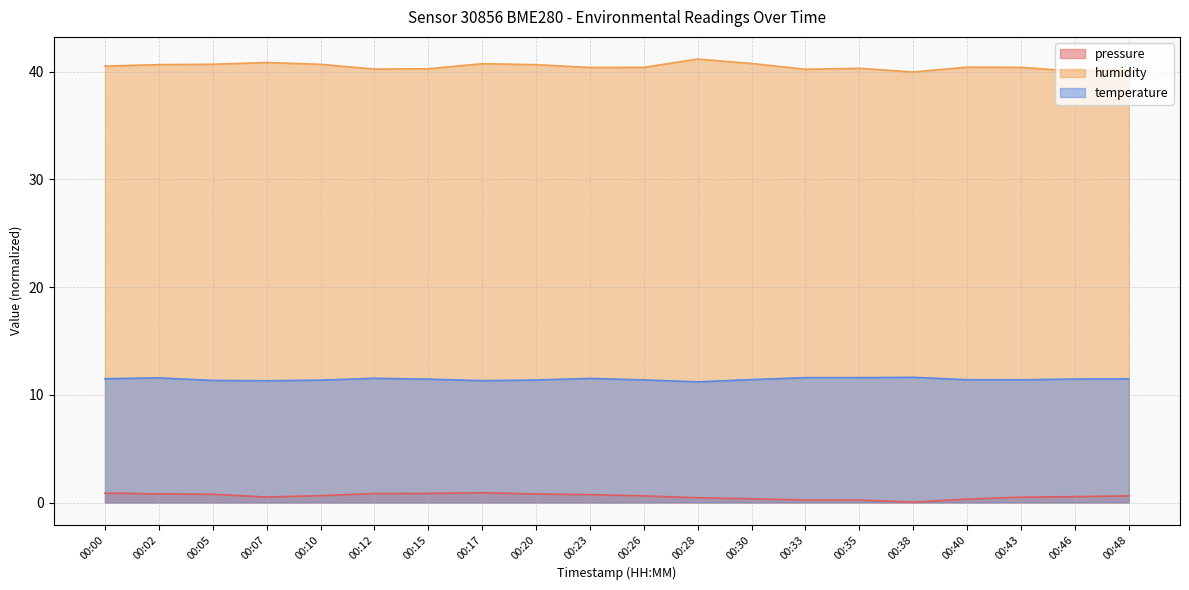

At which category does humidity reach its first local valley?

00:12